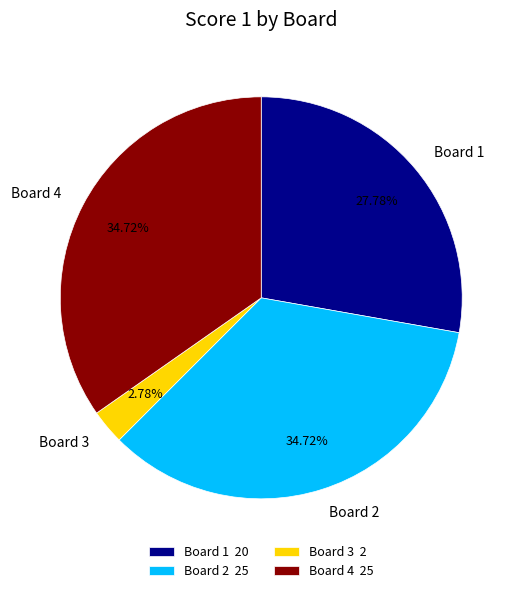

How many segments does this pie chart have?

4